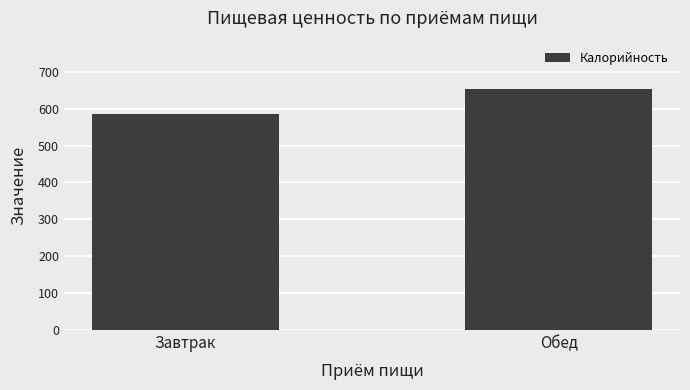

What is the change in value from Завтрак to Обед?

+68.3